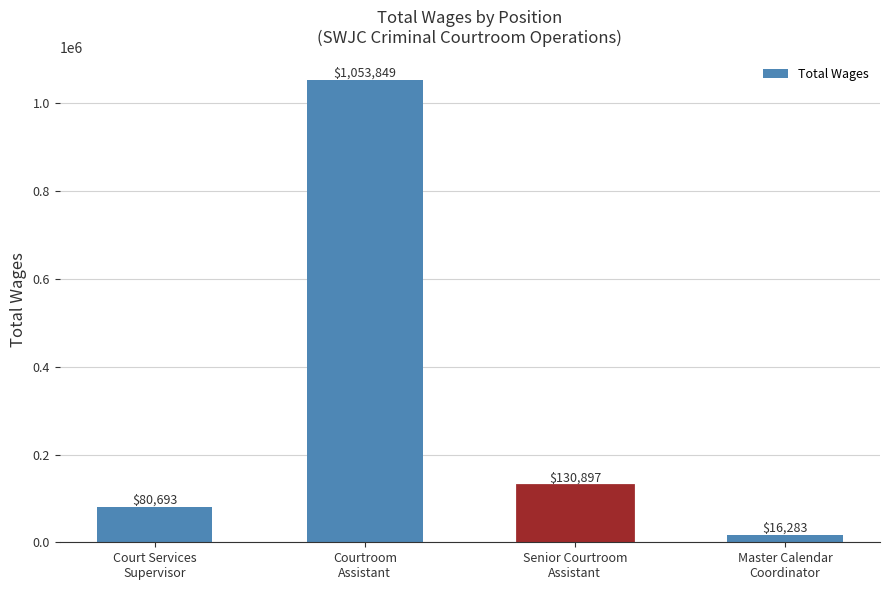

Is it true that the value at Senior Courtroom
Assistant is 60330?

False